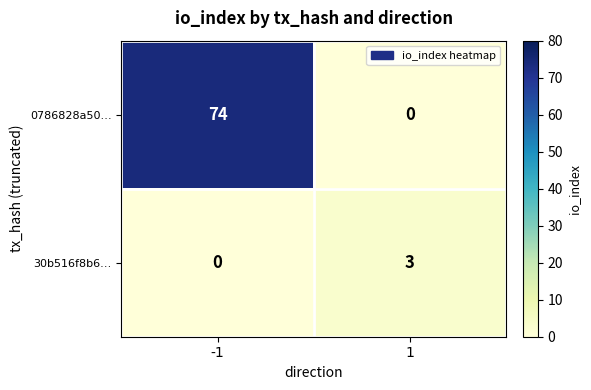

How many distinct data groups are displayed?

2